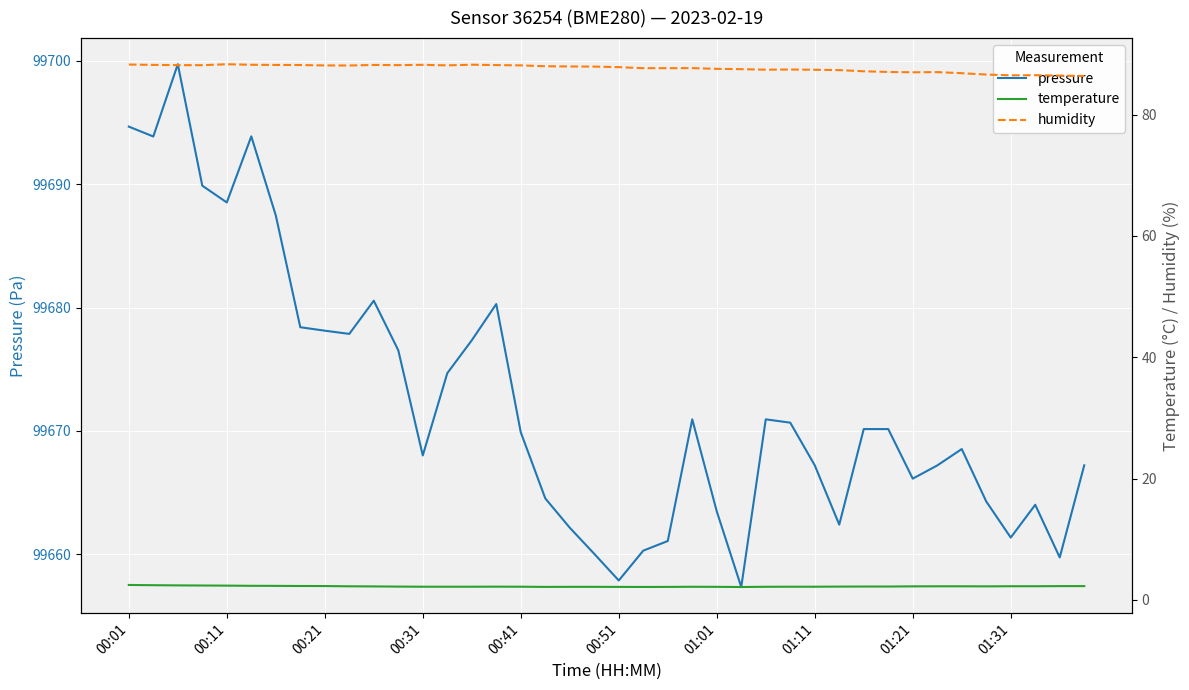

What is the maximum value for pressure?

99699.7